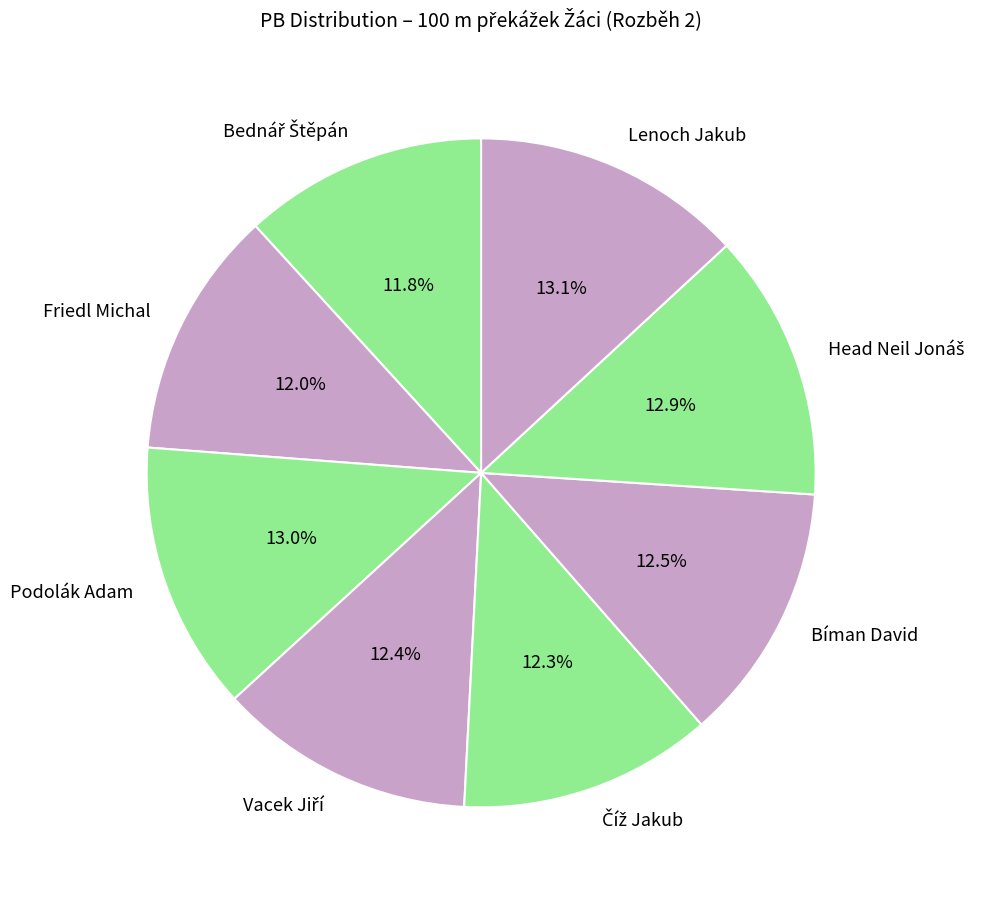

Is there a majority slice in this chart?

No